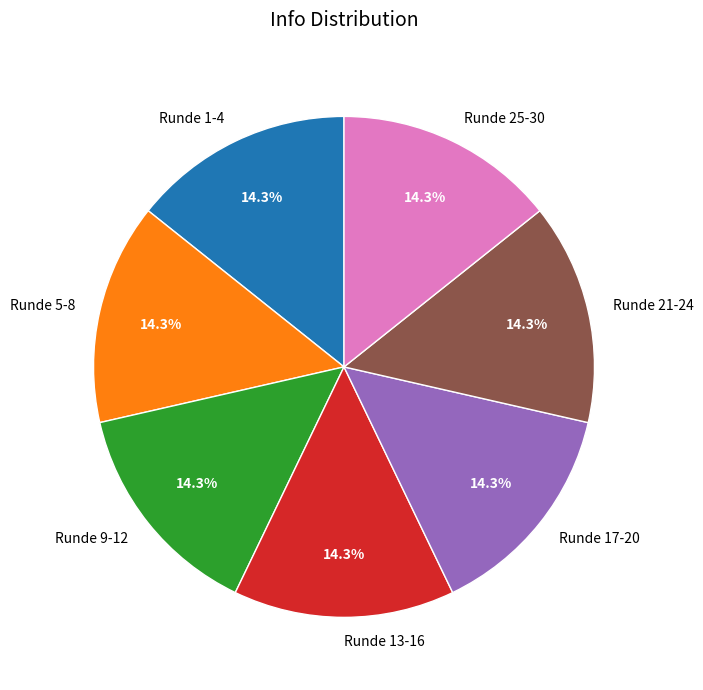

Combined, do Runde 13-16 and Runde 9-12 account for over 50%?

No